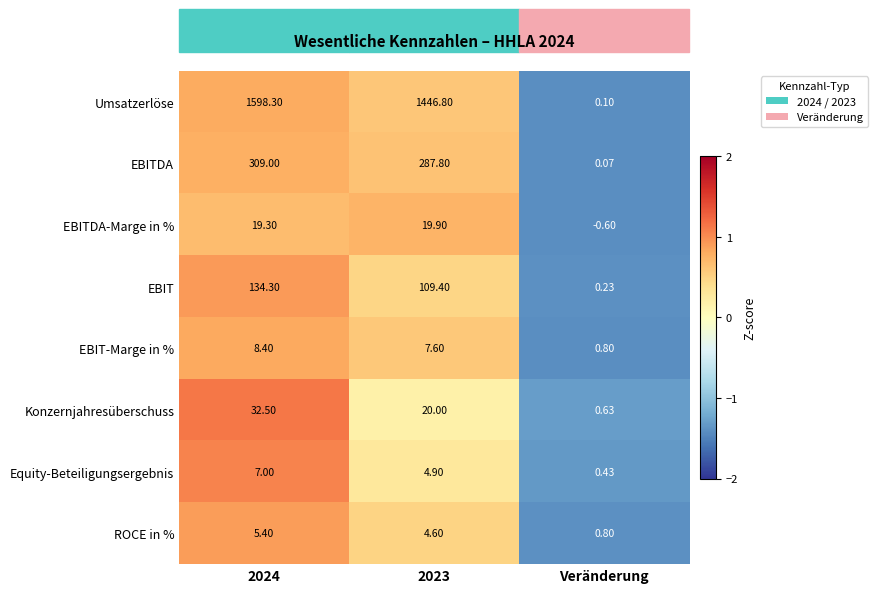

Rank the series at 2023 from lowest to highest value.

ROCE in %, Equity-Beteiligungsergebnis, EBIT-Marge in %, EBITDA-Marge in %, Konzernjahresüberschuss, EBIT, EBITDA, Umsatzerlöse